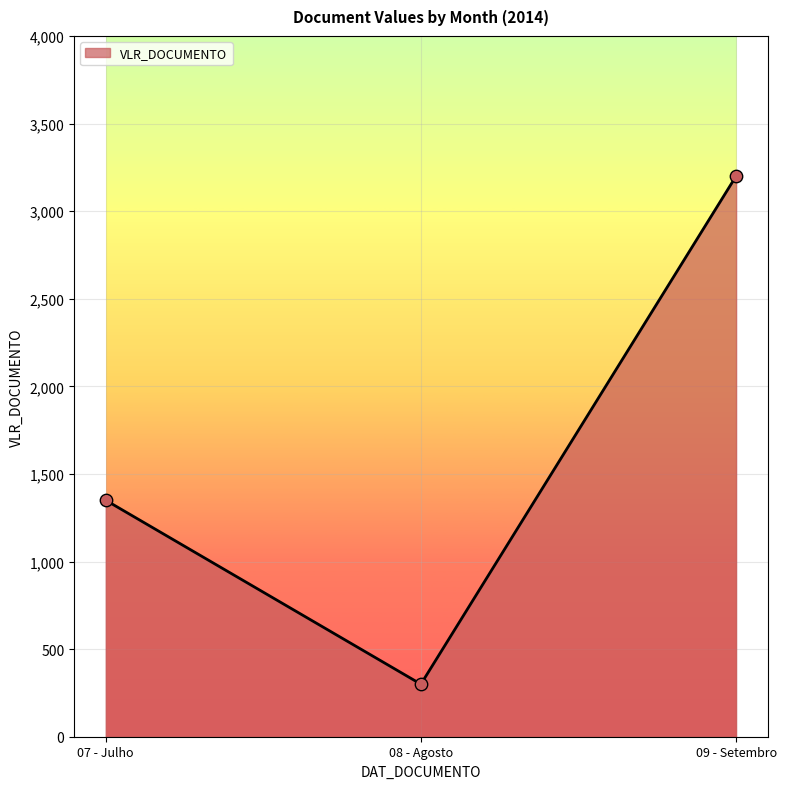

What is the change in value from 07 - Julho to 08 - Agosto?

-1050